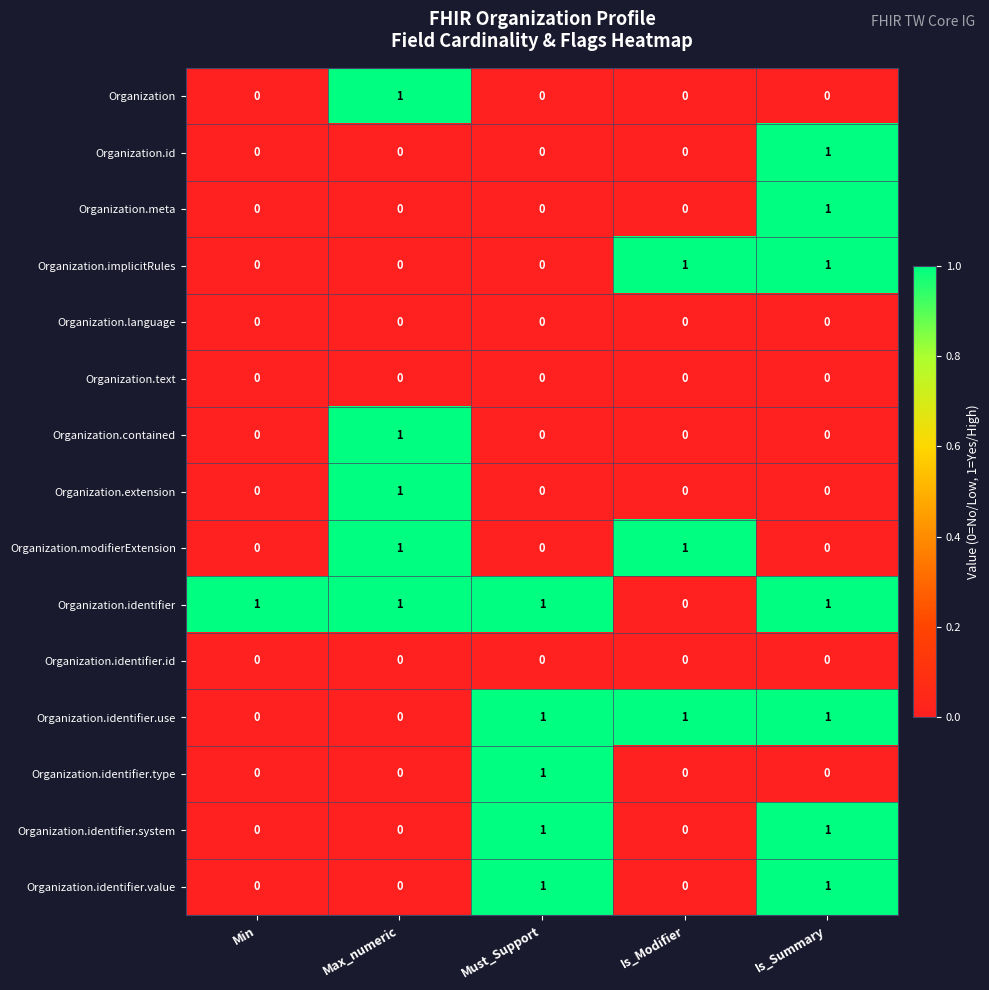

Which series has the largest total across all categories?

Organization.identifier